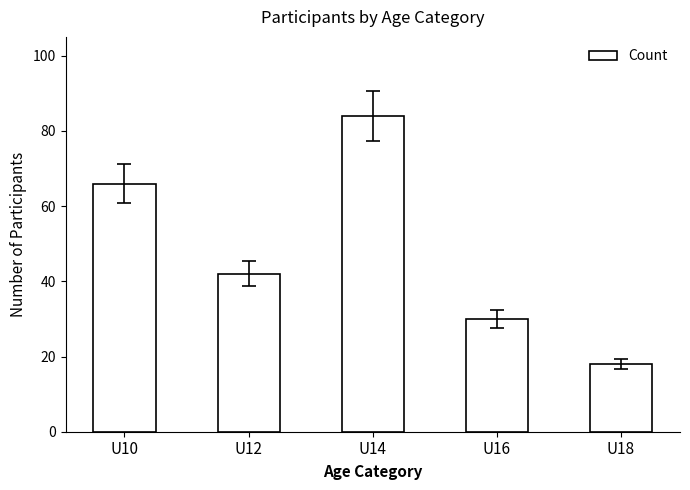

Is it true that the value at U12 is 42?

True